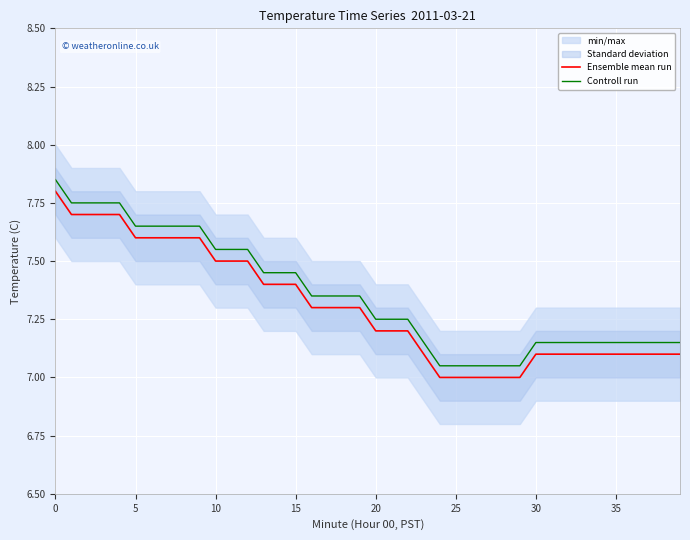

The Ensemble mean run series shows 7.3 at 19. True or false?

True